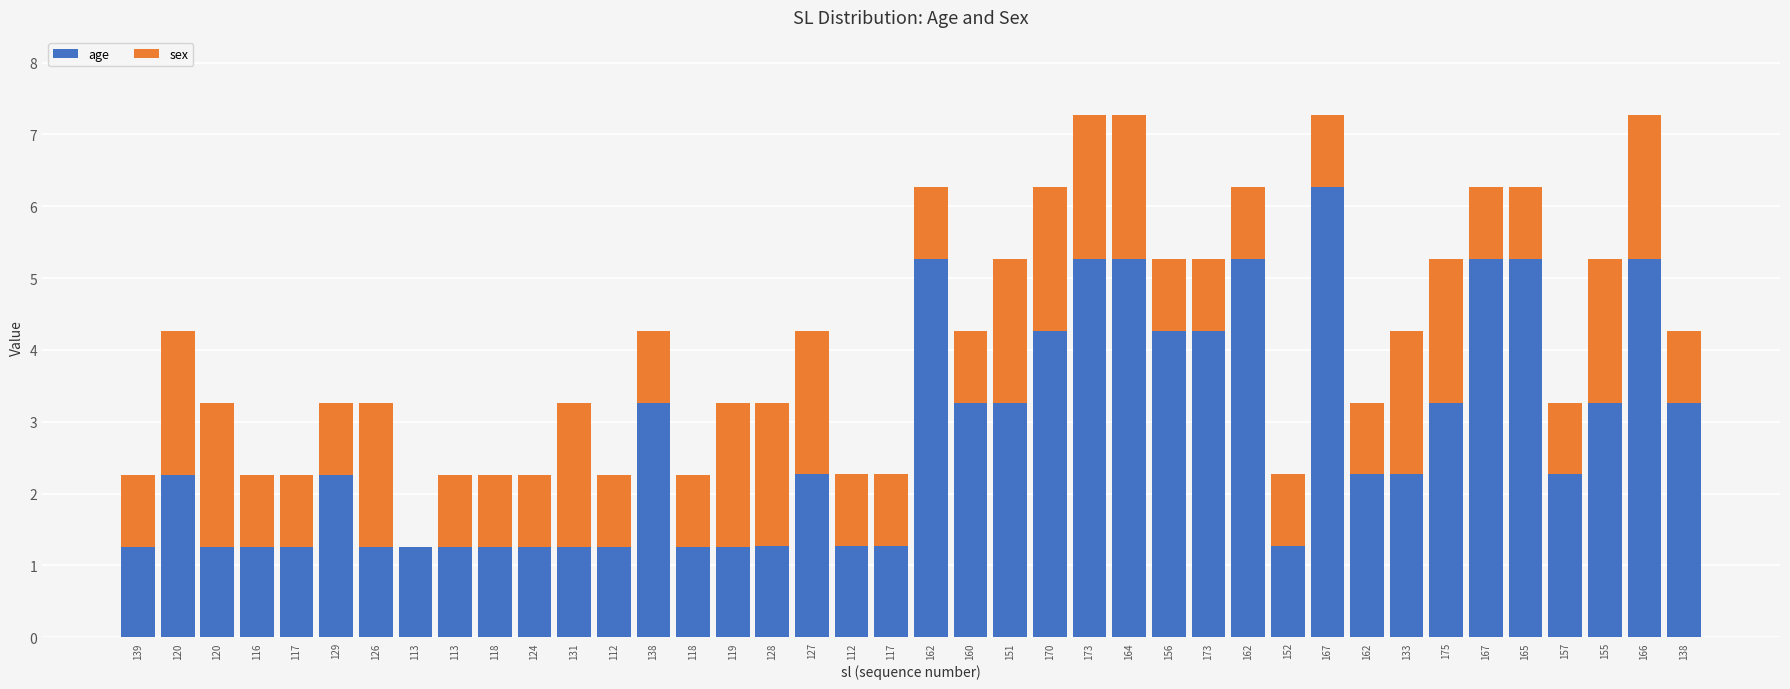

How many categories are shown in the chart?

40